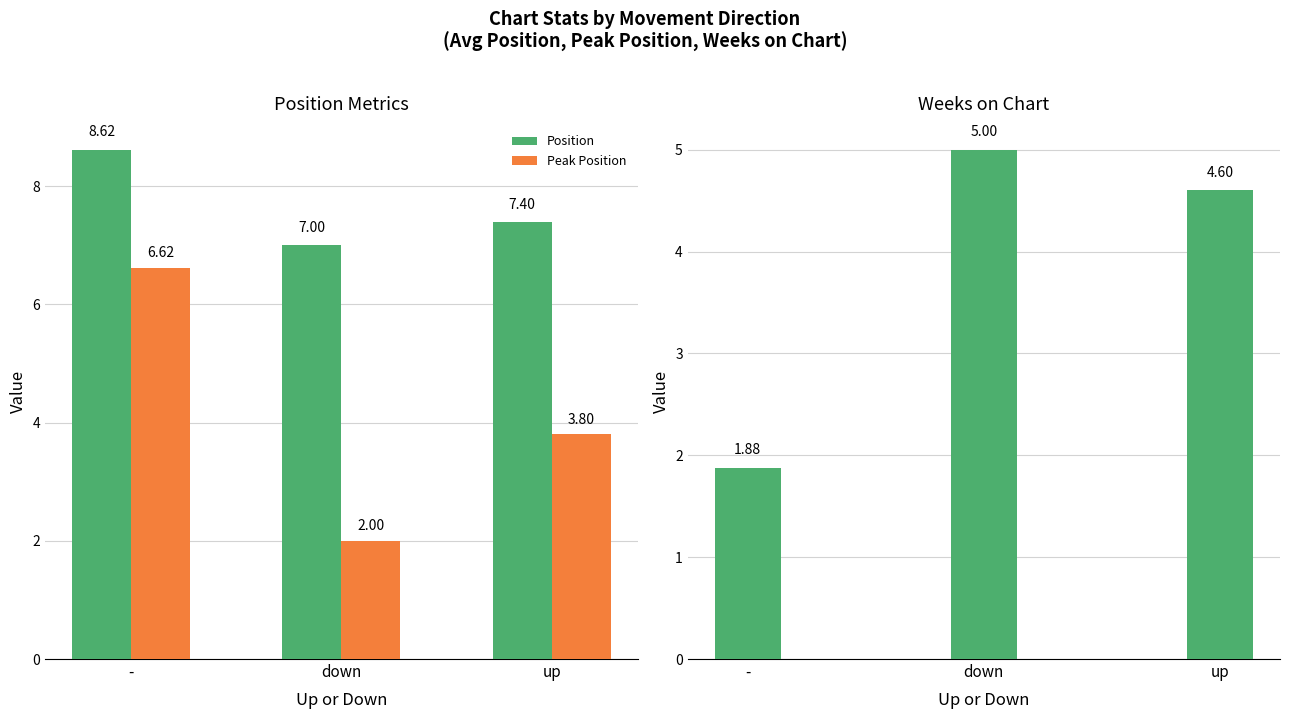

What position from the left is up?

3